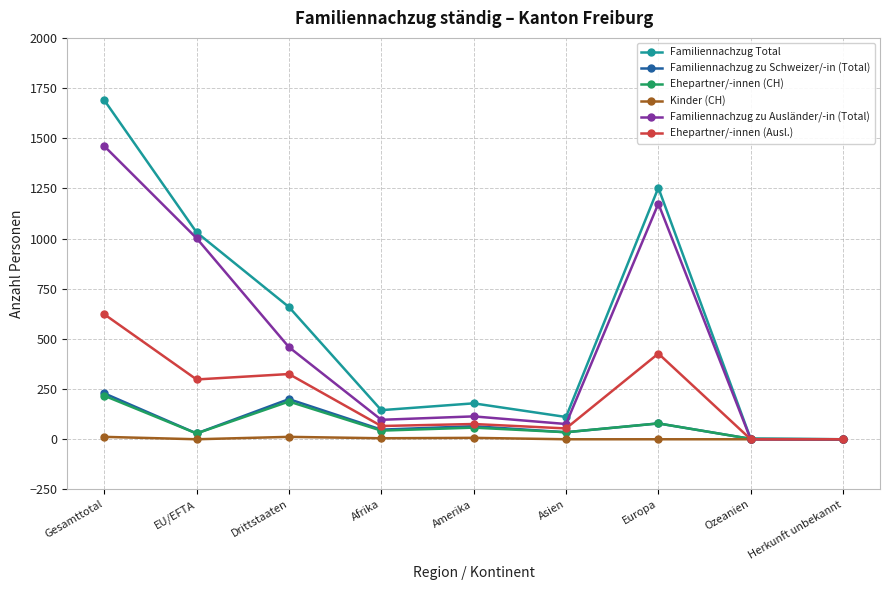

Where is Familiennachzug zu Schweizer/-in (Total) nearest to the value 114?

Europa